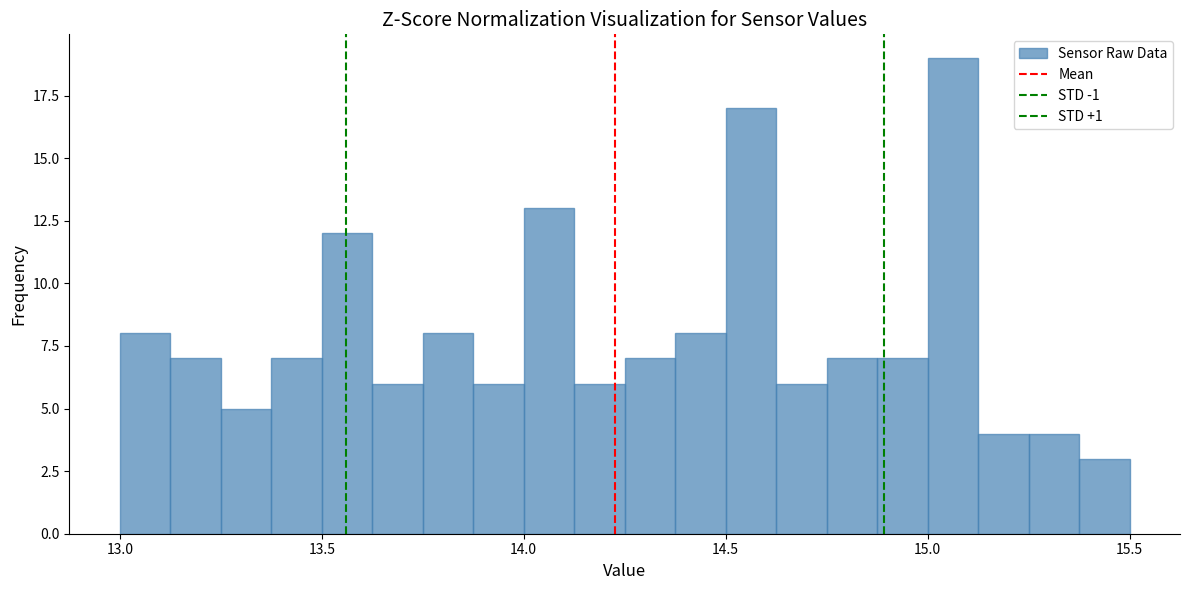

Read against the x-axis, roughly where is the centre of the tallest bar?

15.05